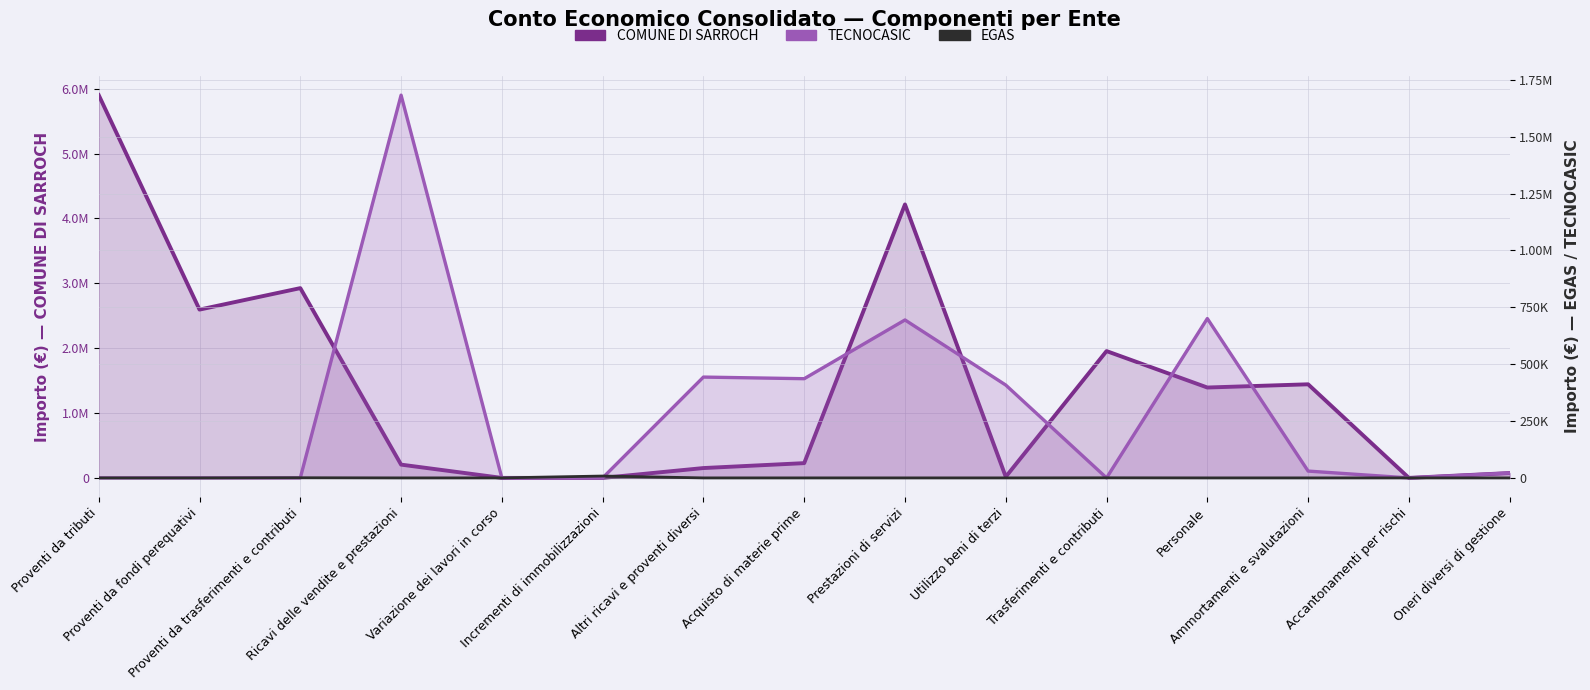

Does the chart display data point markers on the line(s)?

No